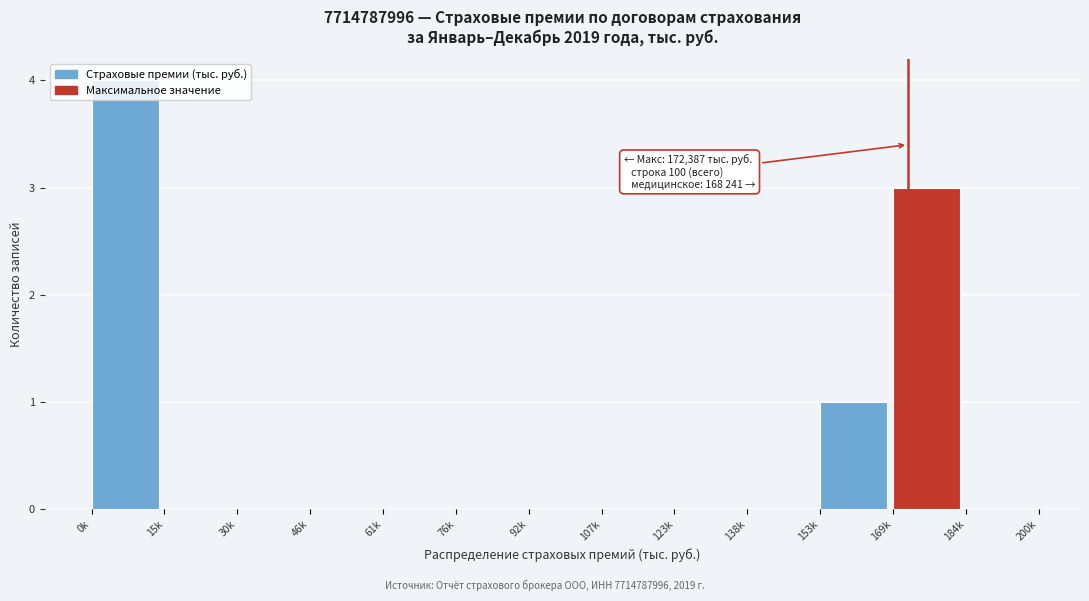

Which has a higher value, 184k or 169k?

169k